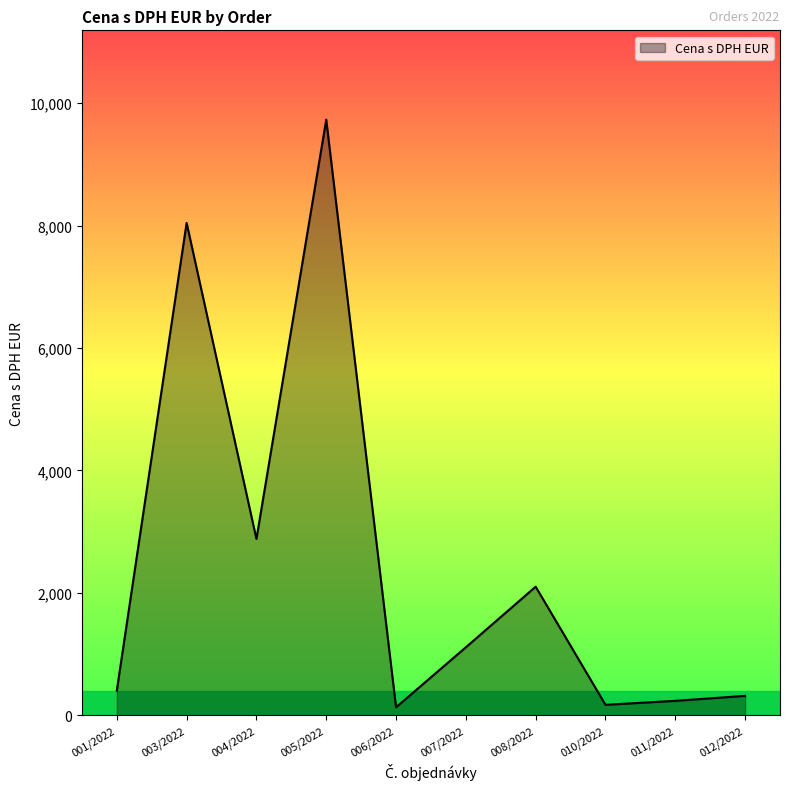

At which category does the data reach its first local valley?

004/2022